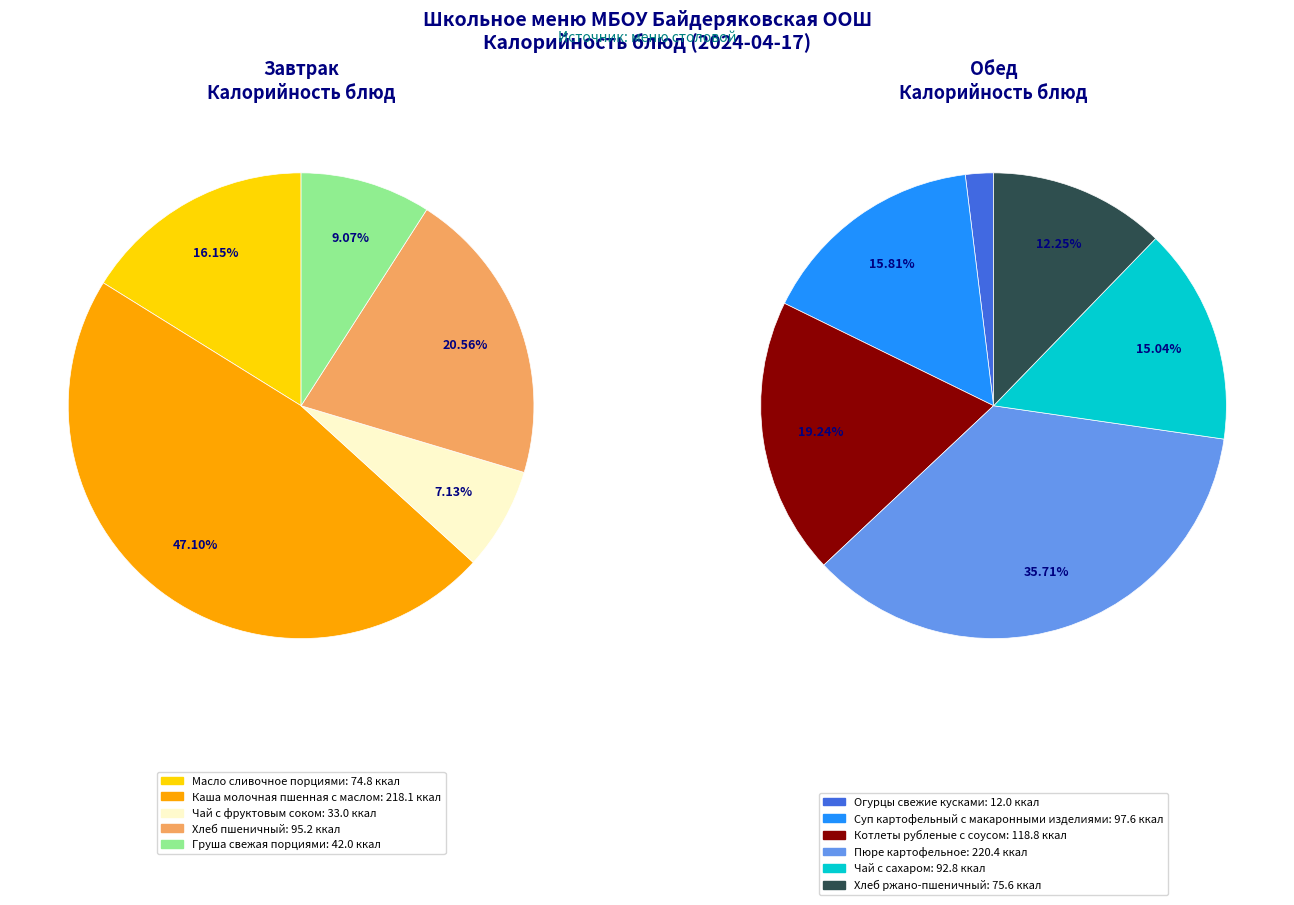

Do Груша свежая порциями and Масло сливочное порциями together represent more than half of the pie?

No